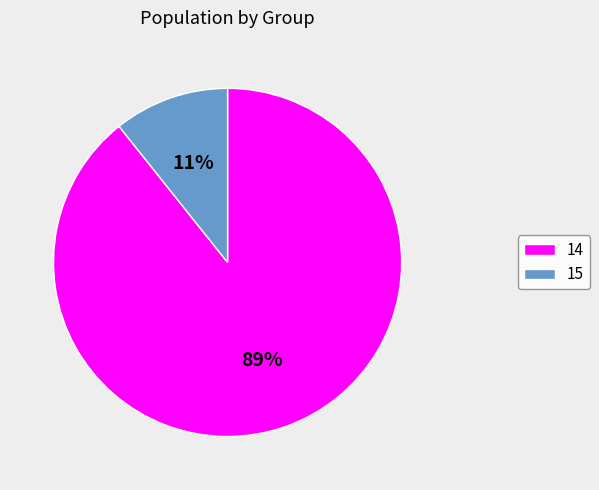

Is the sum of 14 and 15 greater than half?

Yes